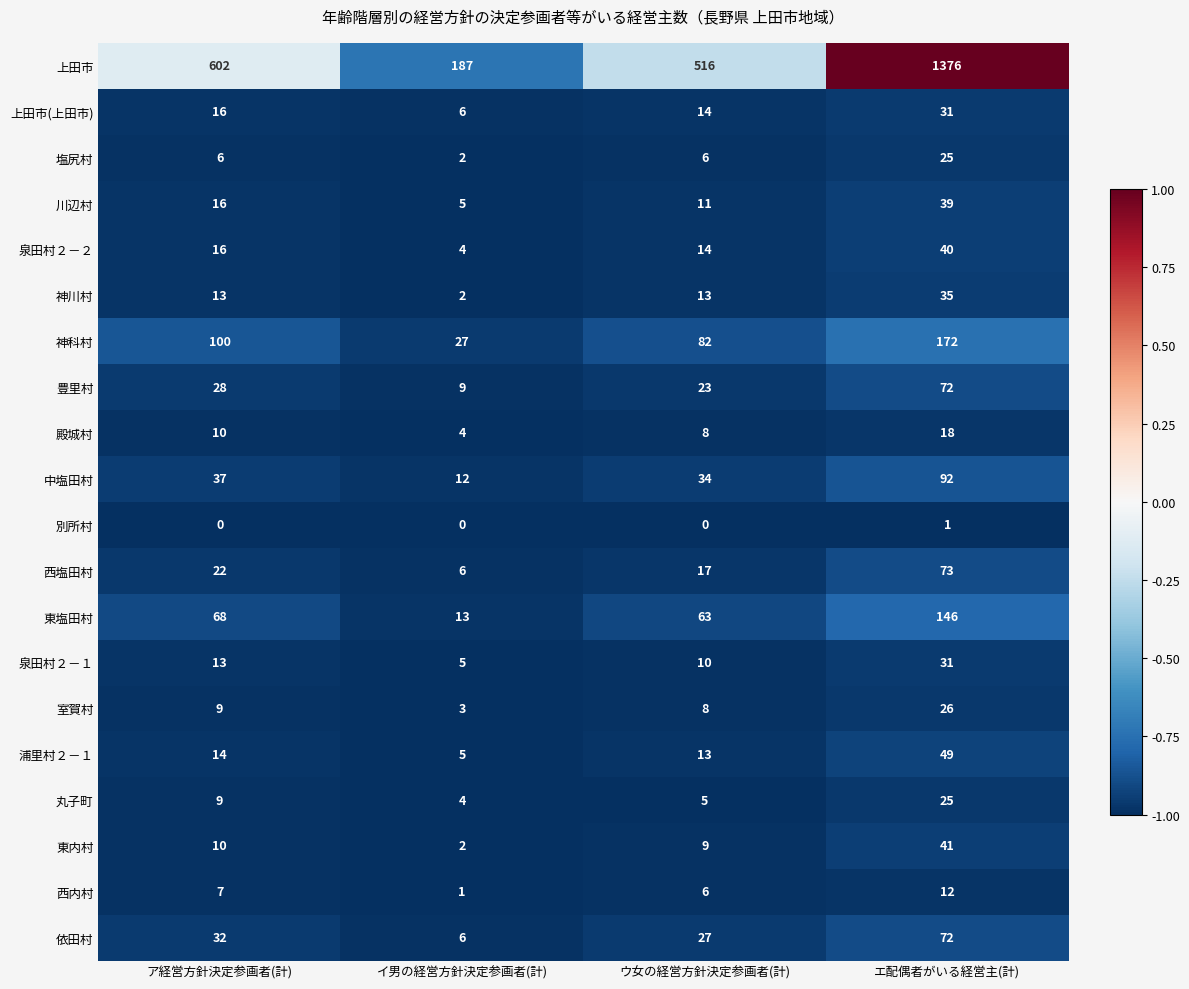

What is the highest value of the 泉田村２－２ series?

40